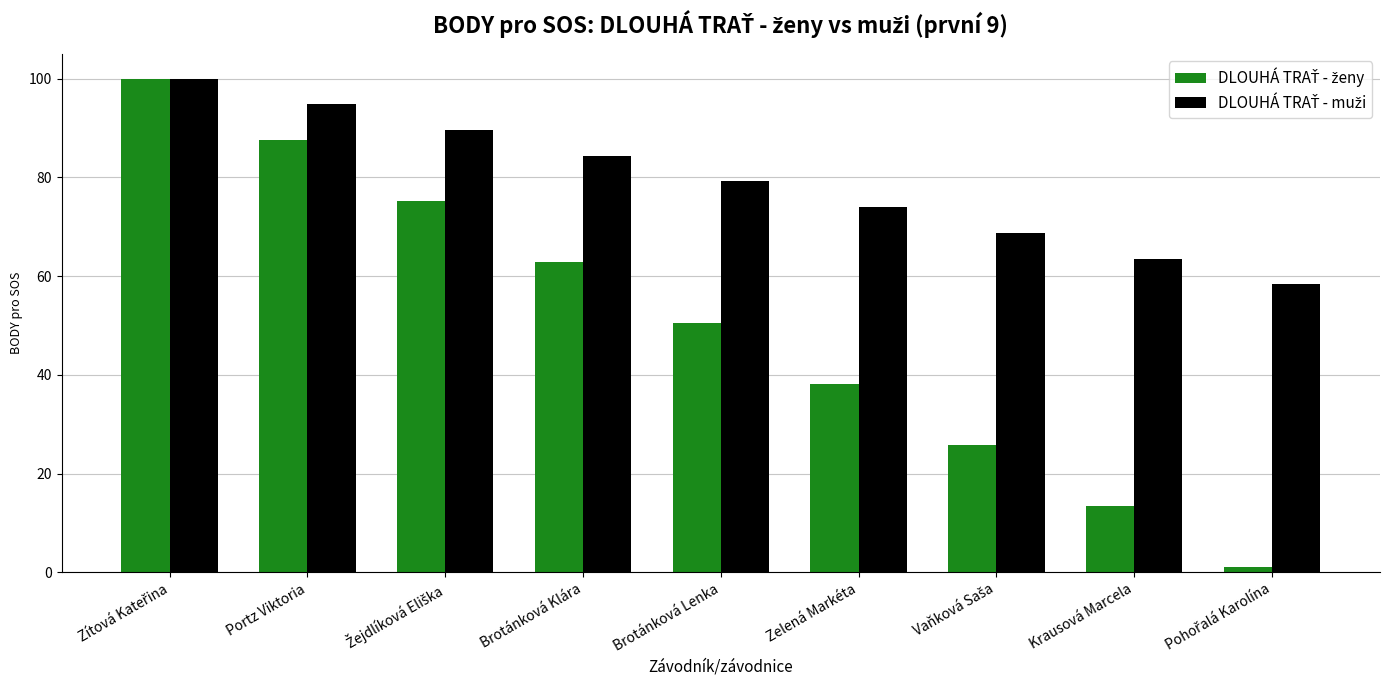

What position from the right is Portz Viktoria?

8